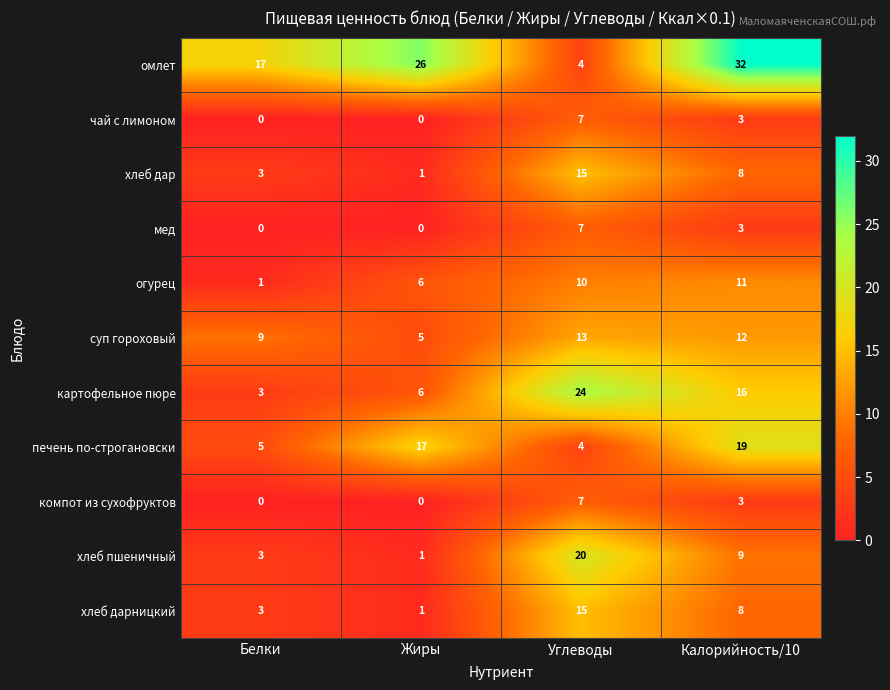

What is the sum of all суп гороховый values?

39